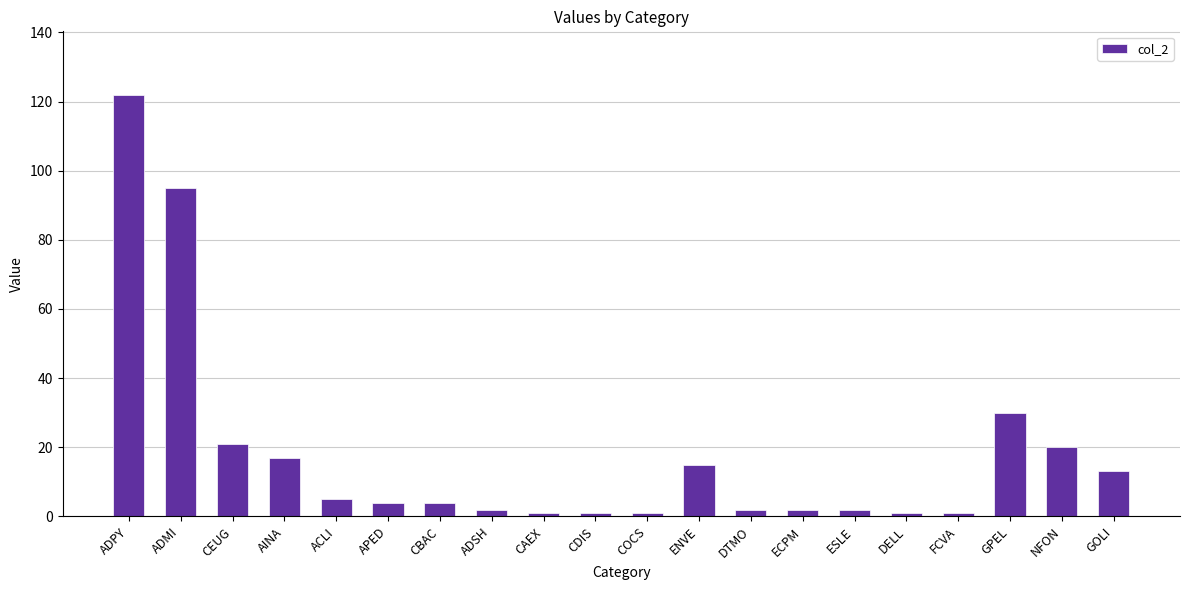

Reading right to left, what are all the values shown in this chart?

GOLI=13	NFON=20	GPEL=30	FCVA=1	DELL=1	ESLE=2	ECPM=2	DTMO=2	ENVE=15	COCS=1	CDIS=1	CAEX=1	ADSH=2	CBAC=4	APED=4	ACLI=5	AINA=17	CEUG=21	ADMI=95	ADPY=122